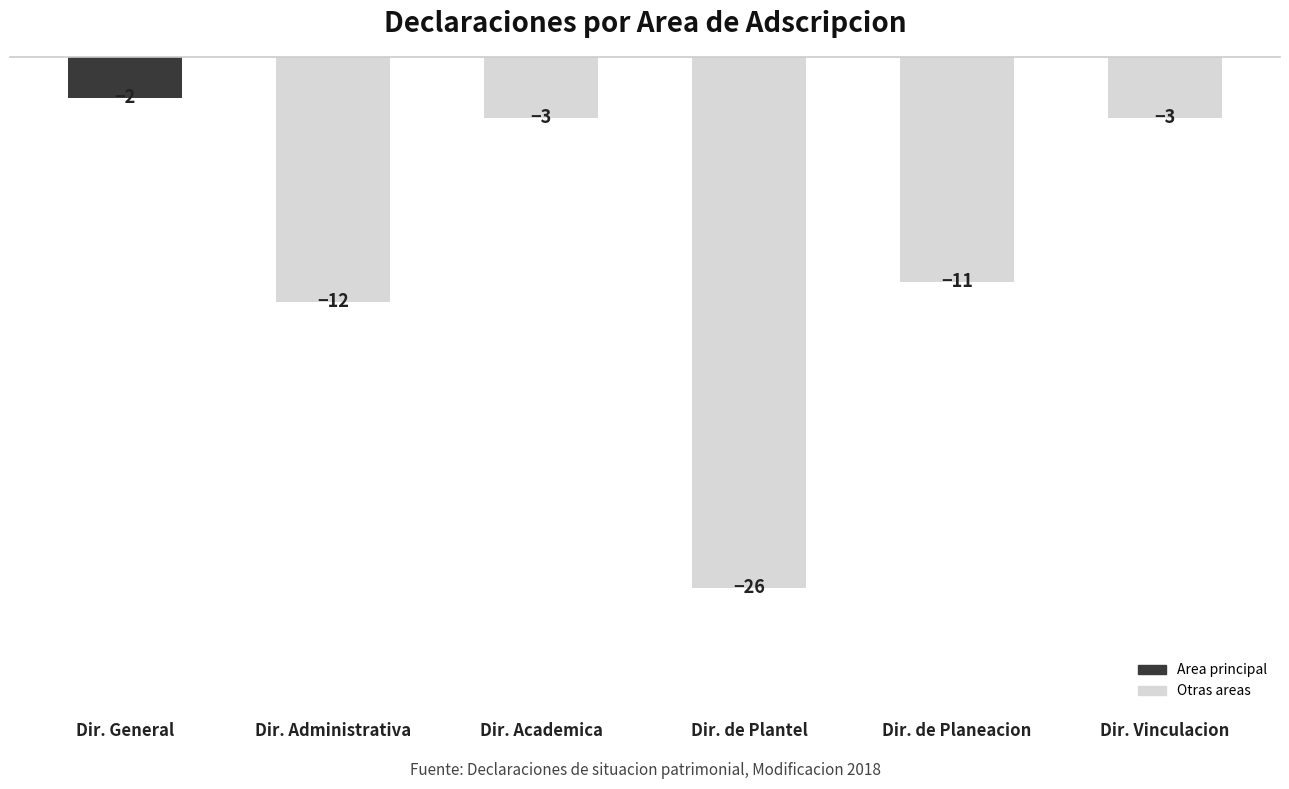

At which category does the chart reach its peak across all series?

Dir. General